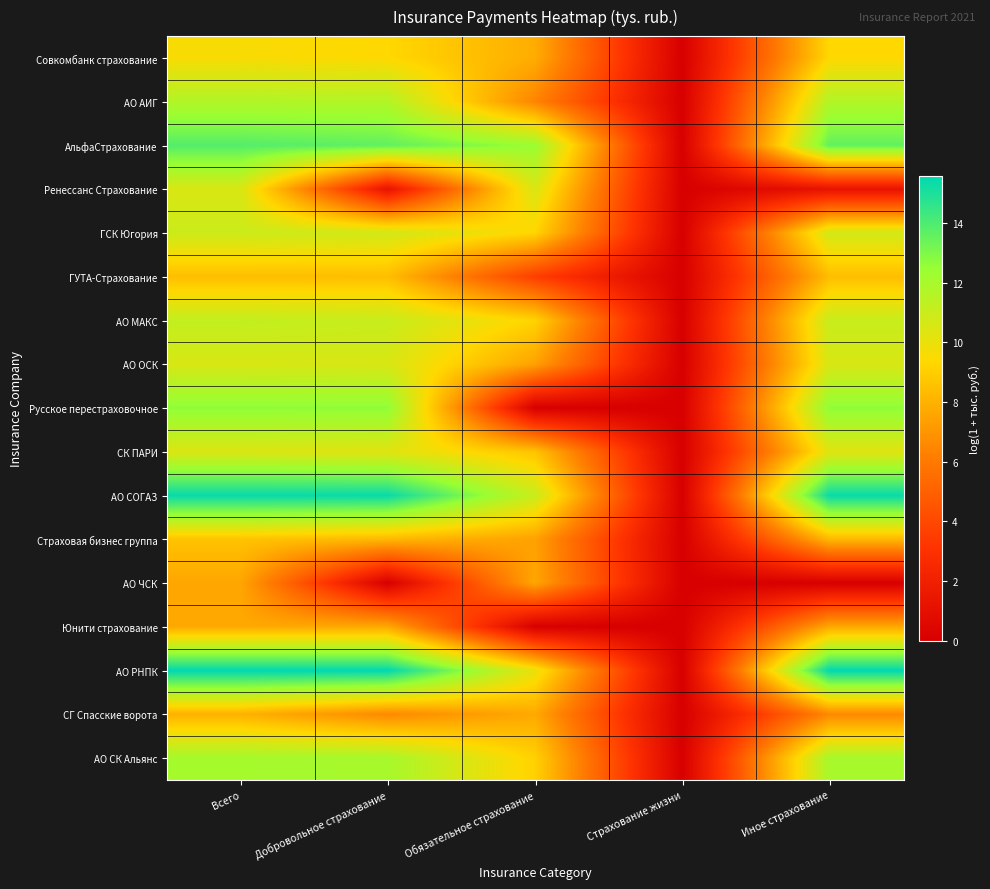

Rank the series by their maximum value, from highest to lowest.

АО РНПК, АО СОГАЗ, АльфаСтрахование, Русское перестраховочное, АО СК Альянс, АО АИГ, АО МАКС, ГСК Югория, АО ОСК, Ренессанс Страхование, СК ПАРИ, Совкомбанк страхование, Страховая бизнес группа, ГУТА-Страхование, СГ Спасские ворота, Юнити страхование, АО ЧСК